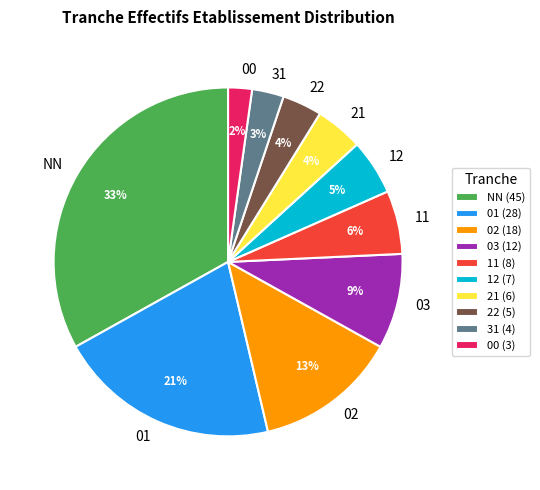

True or false: 12 accounts for 1% of the total.

False